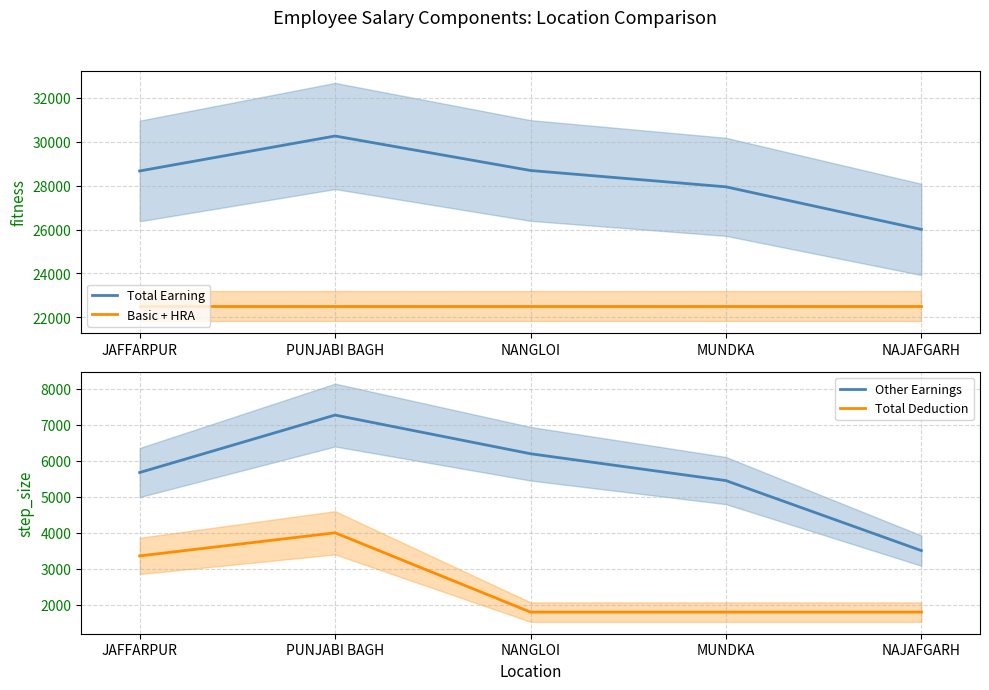

At which category is the sum across all series the highest?

PUNJABI BAGH